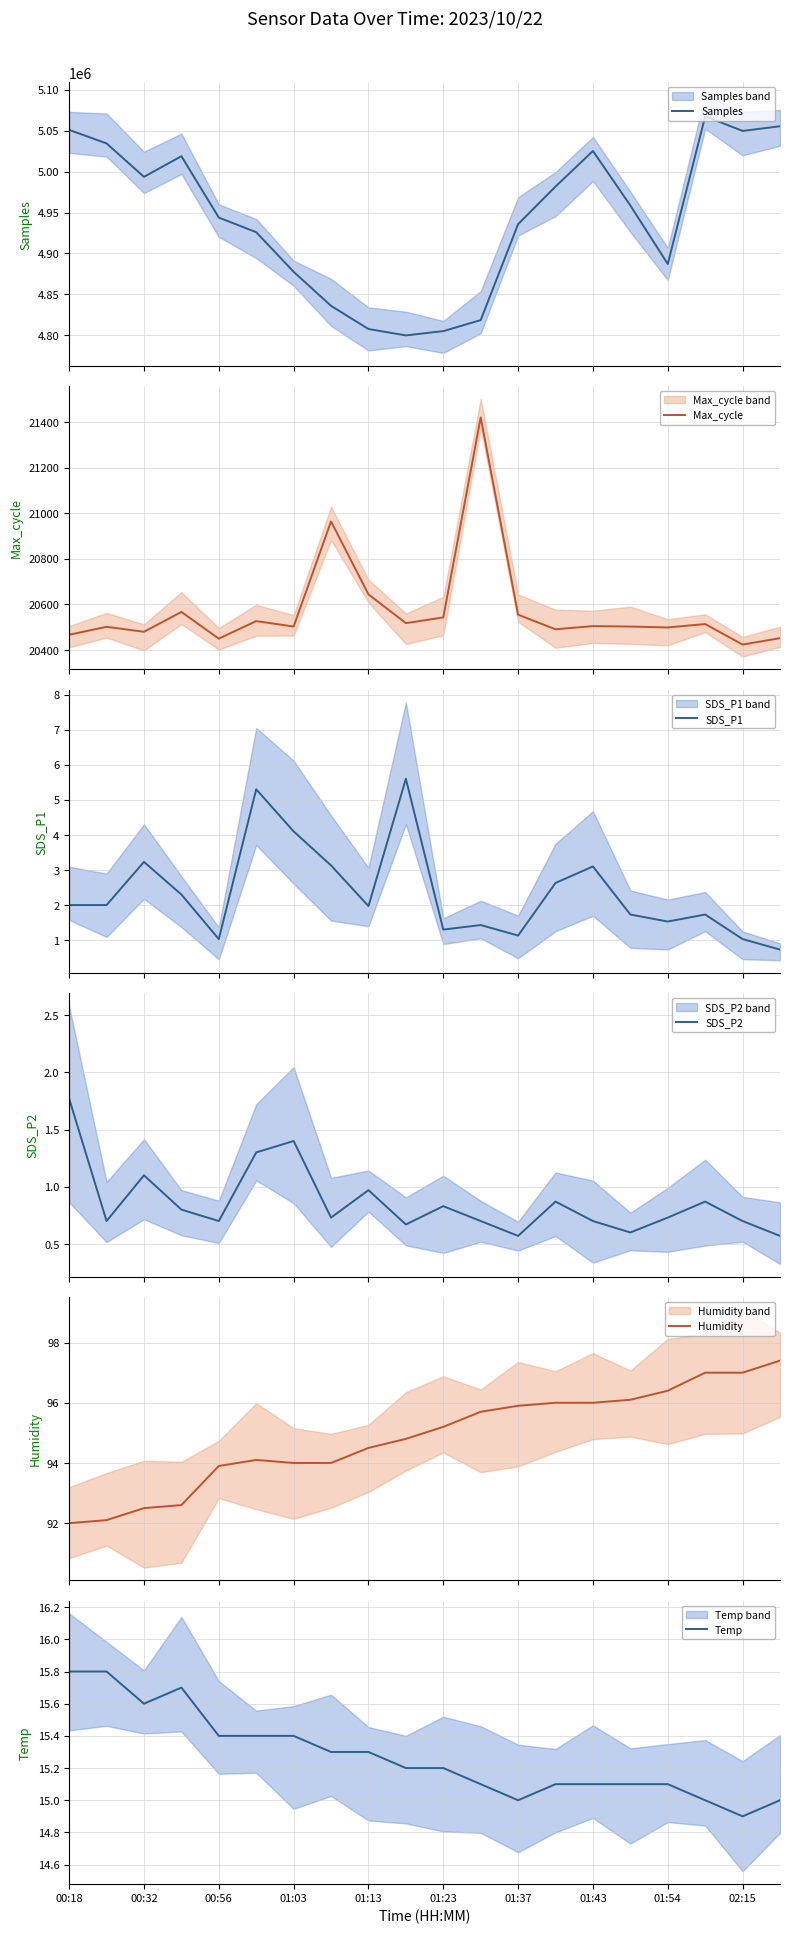

What is the minimum value for Samples?

4799841